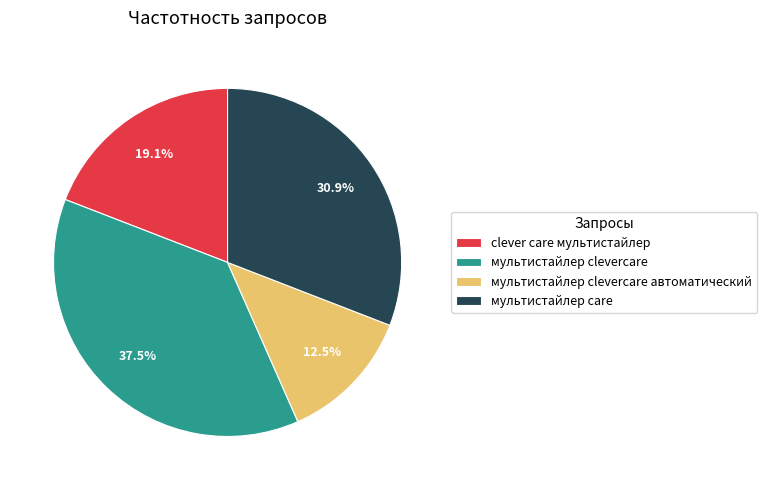

True or false: мультистайлер care accounts for 39% of the total.

False